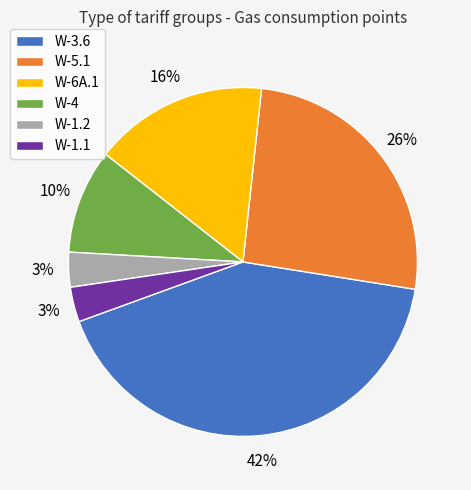

Between W-4 and W-3.6, which is larger?

W-3.6